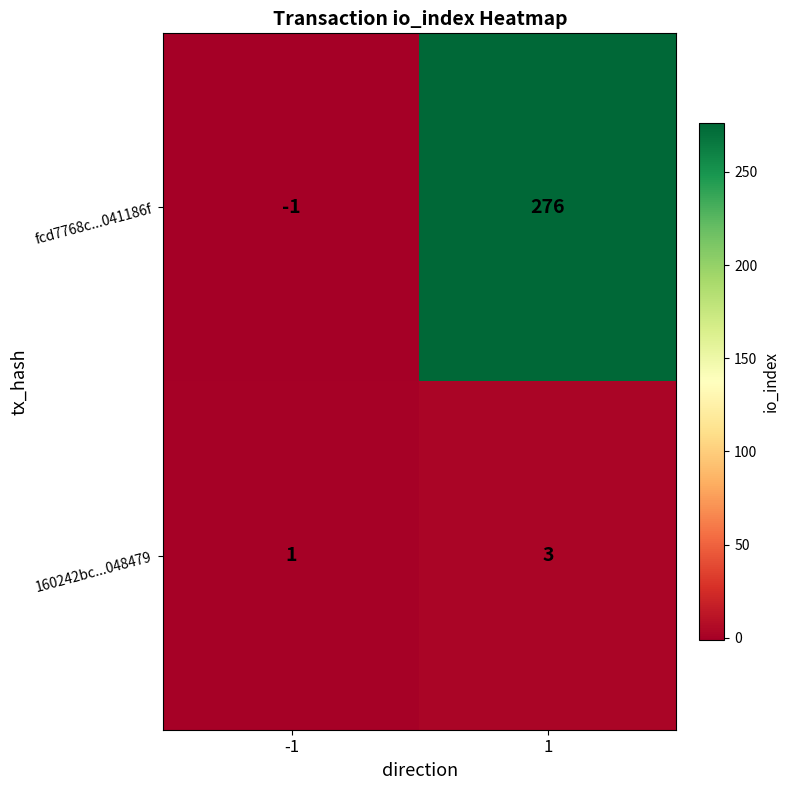

List the series in order of their peak value, highest first.

fcd7768c...041186f, 160242bc...048479